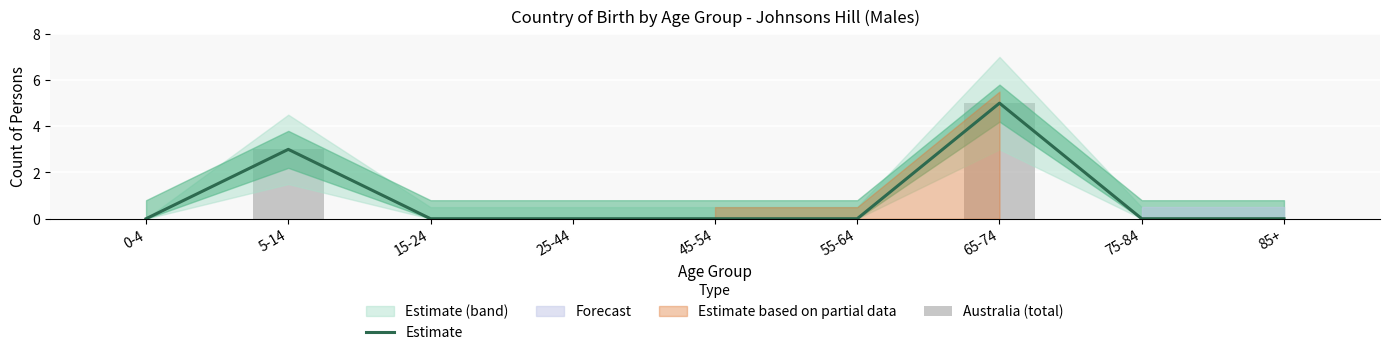

What is the maximum value for Australia (total)?

5